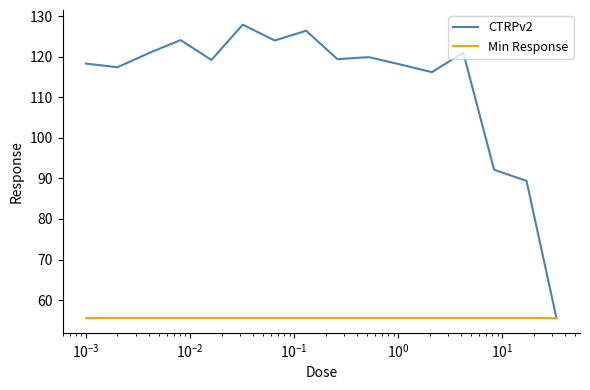

What is the highest value of the Min Response series?

55.5